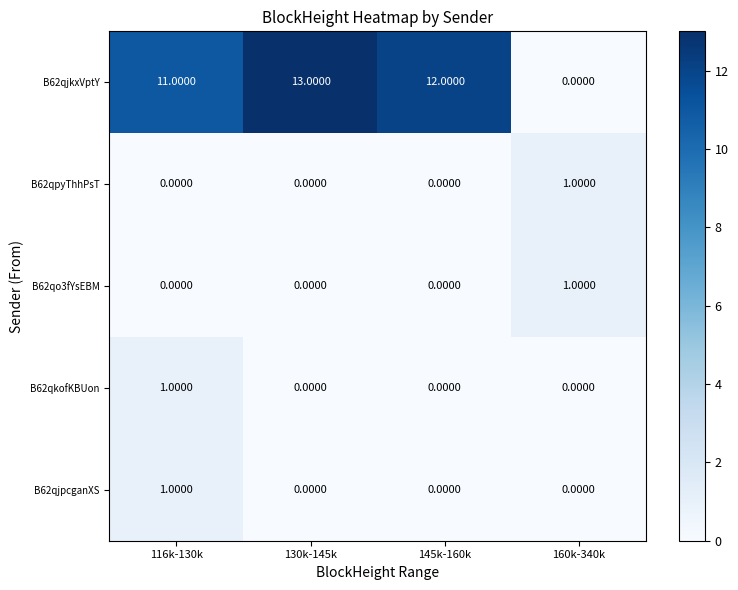

Which category has the highest value across all series?

130k-145k